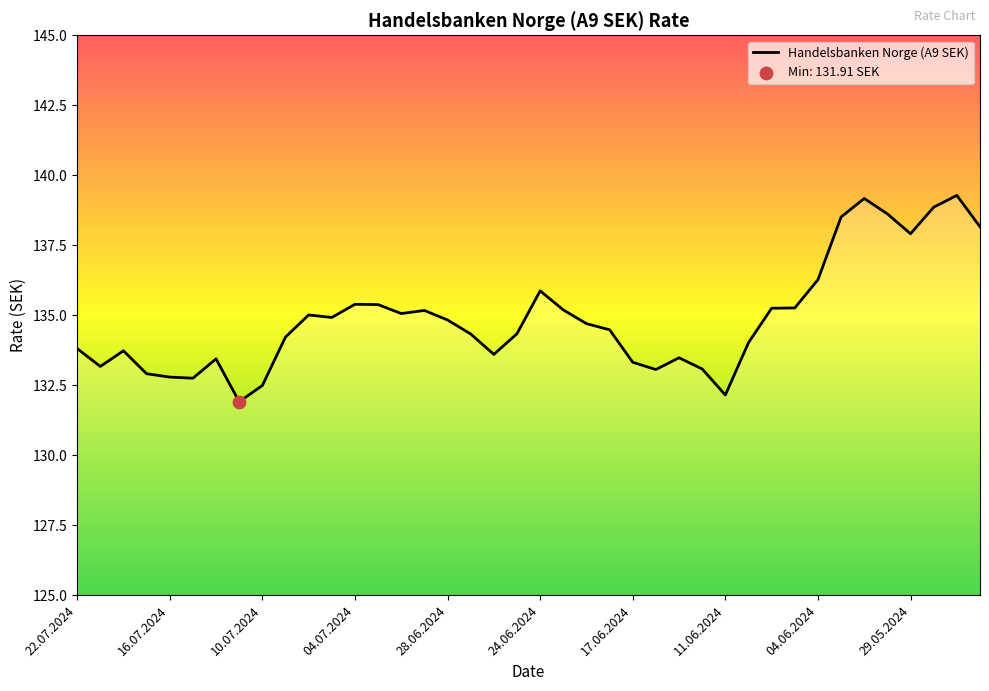

What is the greatest value displayed?

139.3